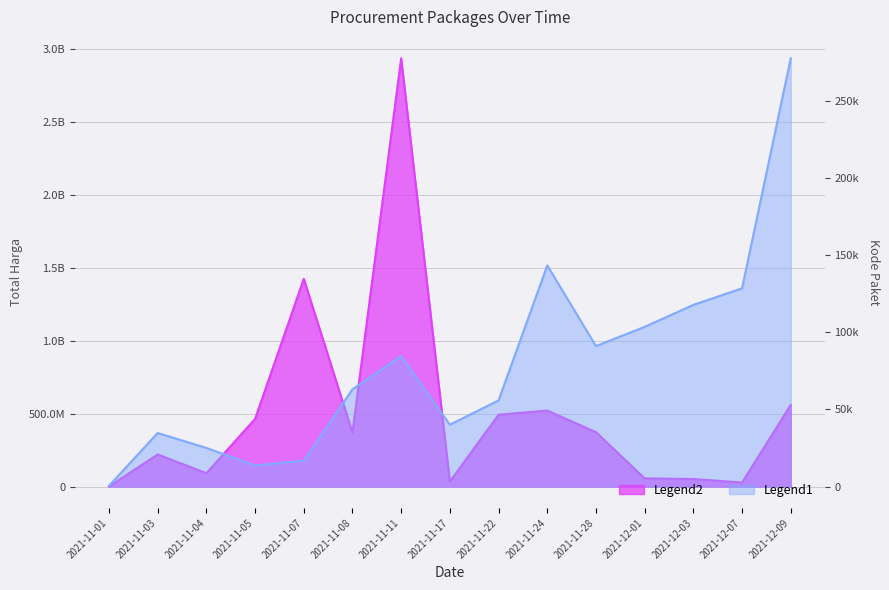

True or false: Kode Paket and Total Harga cross at least once.

False